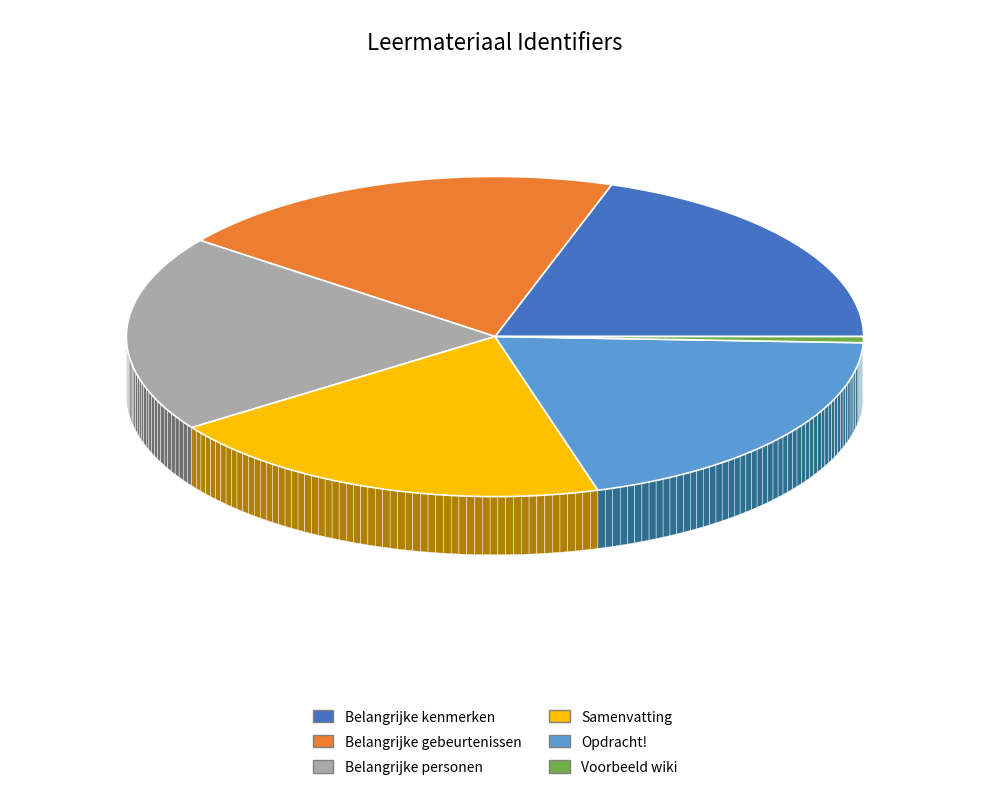

Which slice is the largest?

Opdracht!